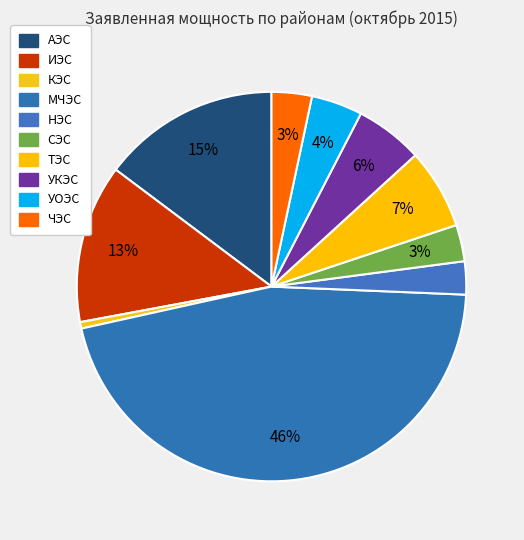

Which slice is the largest?

МЧЭС